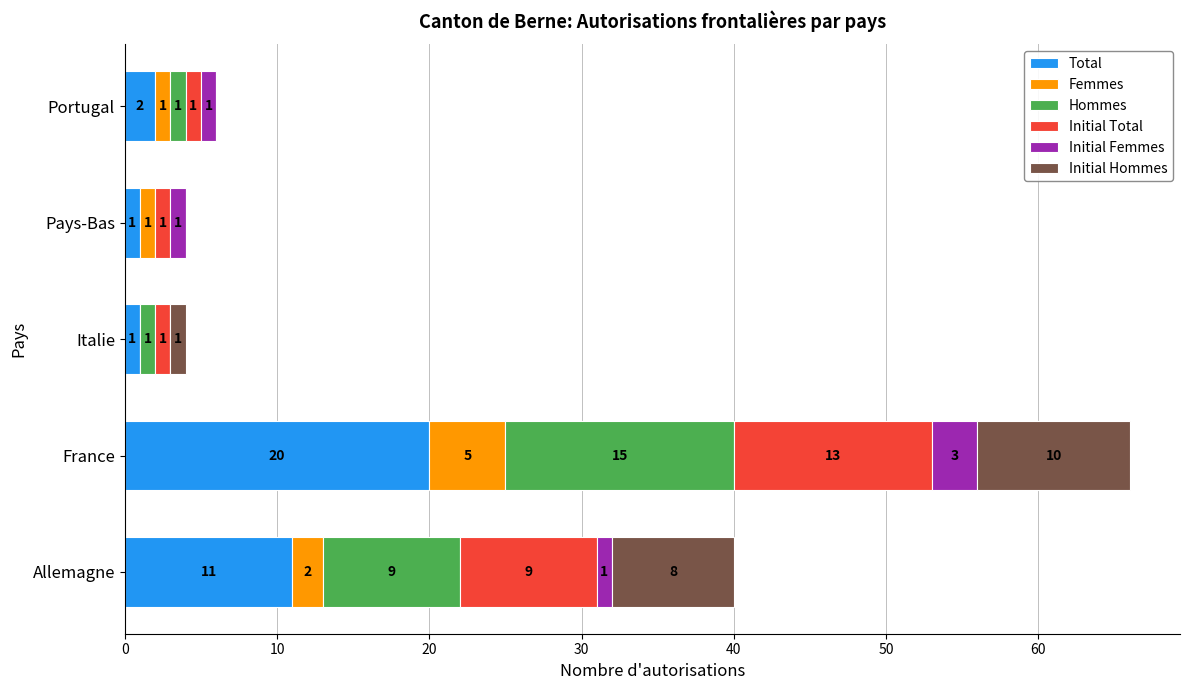

What is the highest value of the Total series?

20